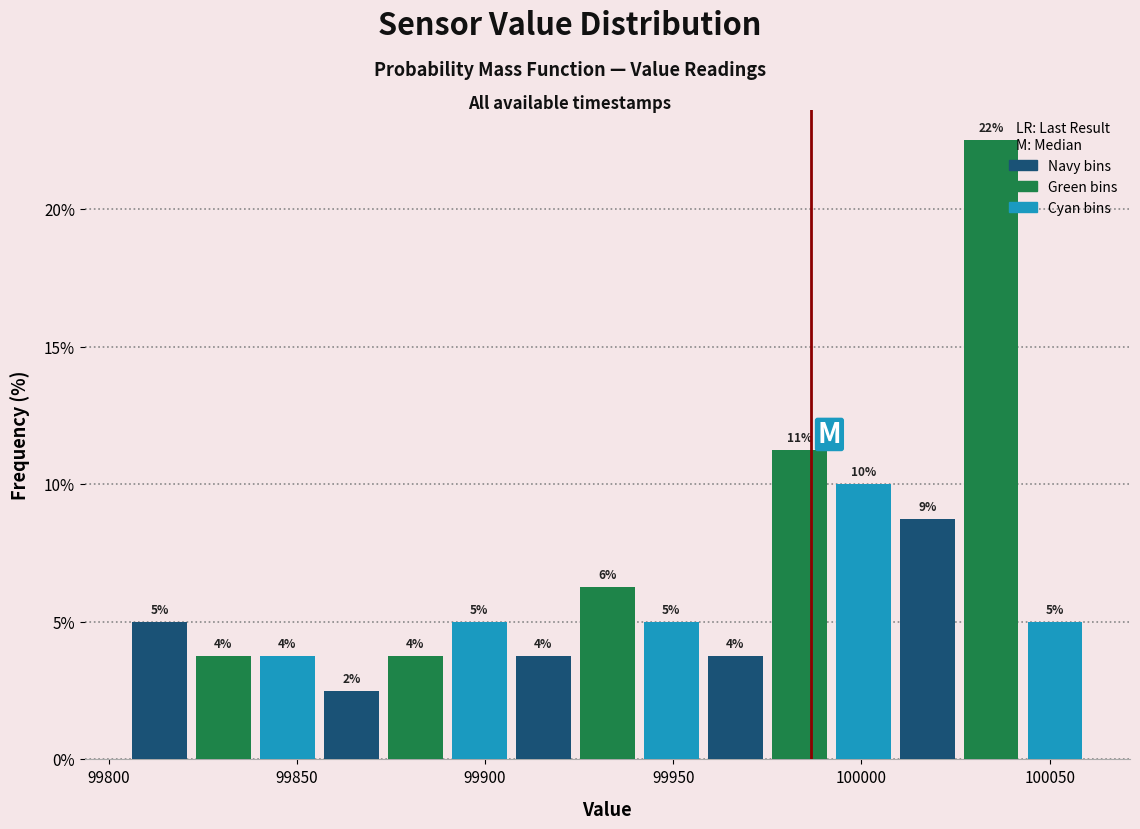

Read against the x-axis, roughly where is the centre of the tallest bar?

100035